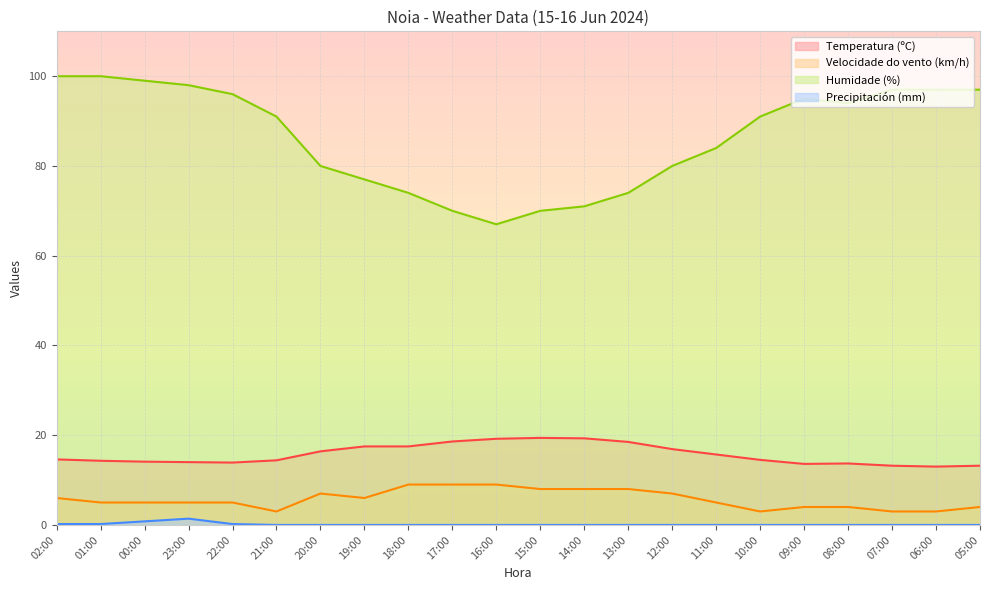

True or false: Humidade (%) and Precipitación (mm) intersect in this chart.

False